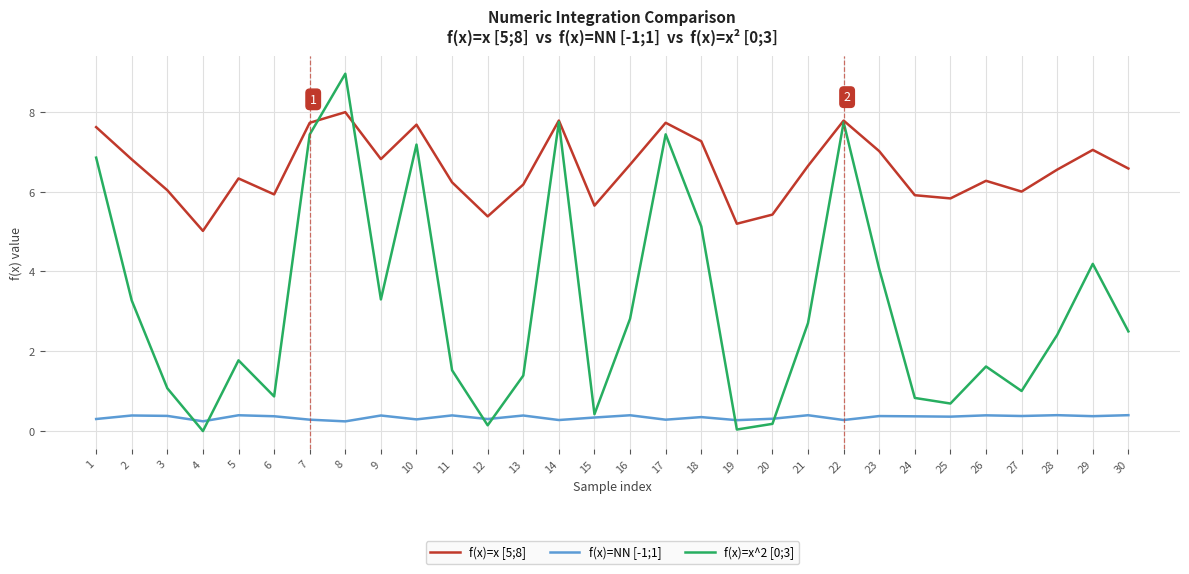

Which category has the highest value across all series?

8